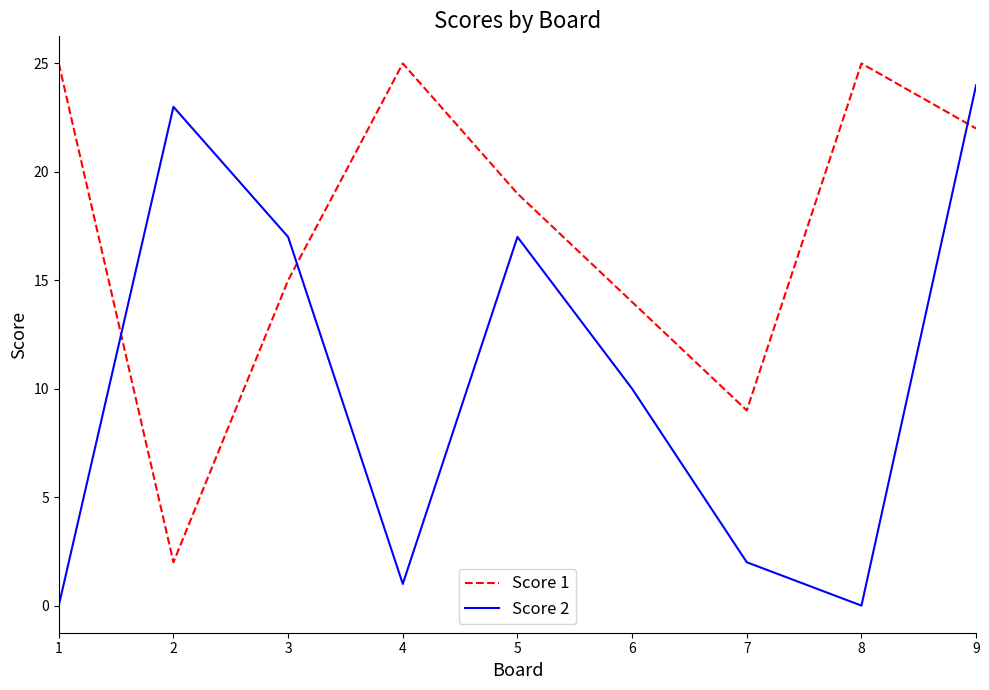

What is the difference between the Score 2 values at 9 and 4?

23